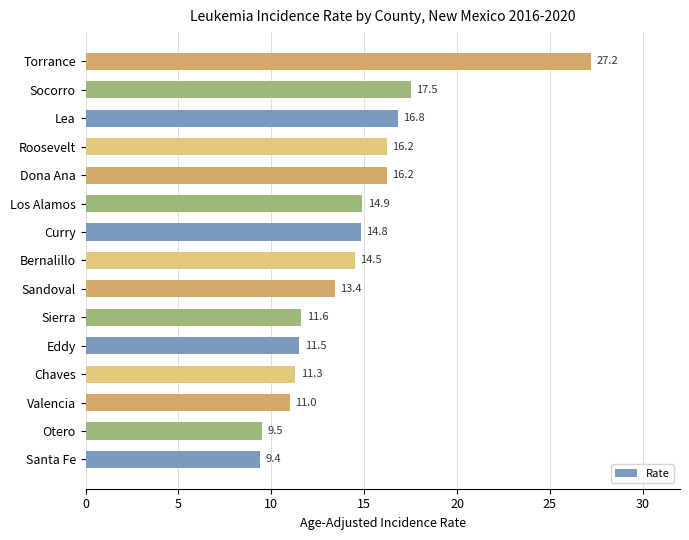

What is the difference between the second highest and second lowest values?

8.0